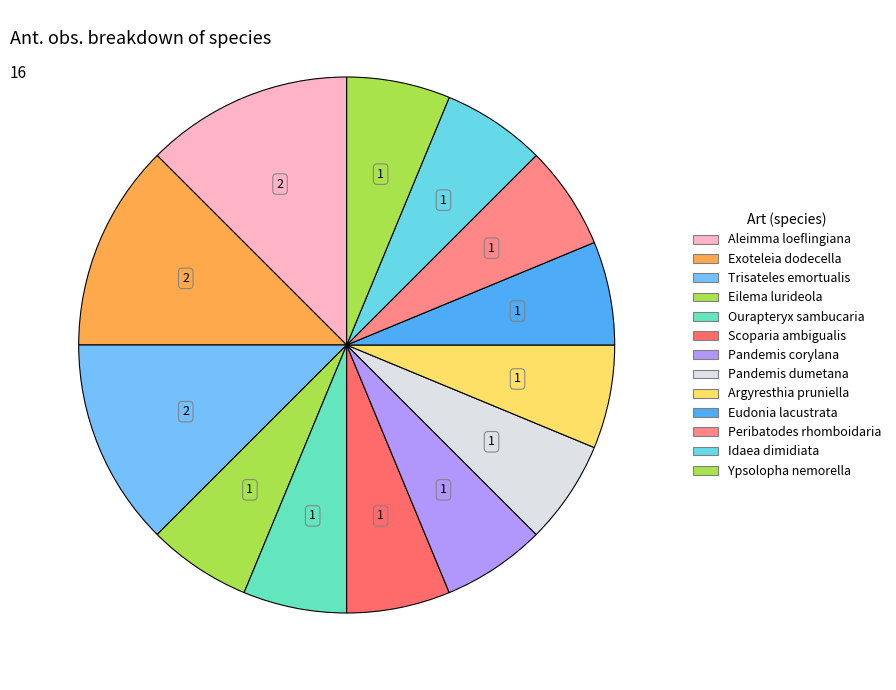

To the nearest percent, what is the average slice percentage?

8%